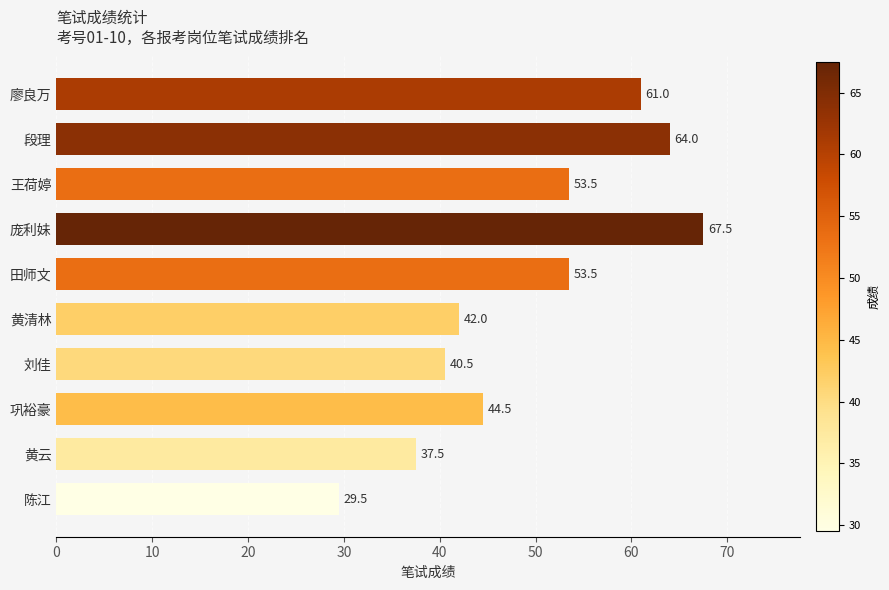

What is the smallest value displayed?

29.5